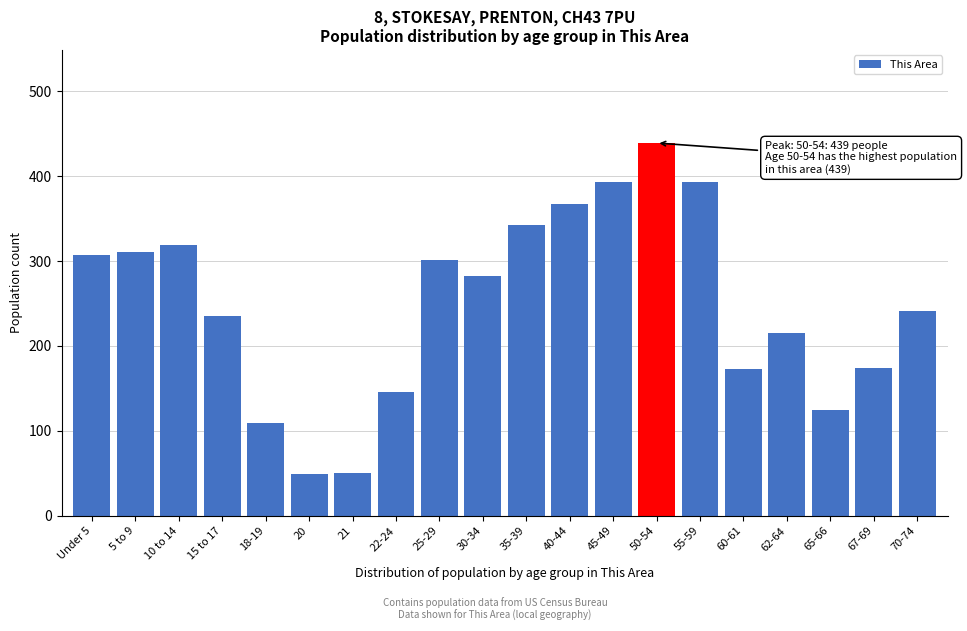

What is the difference between the values at 22-24 and 35-39?

196